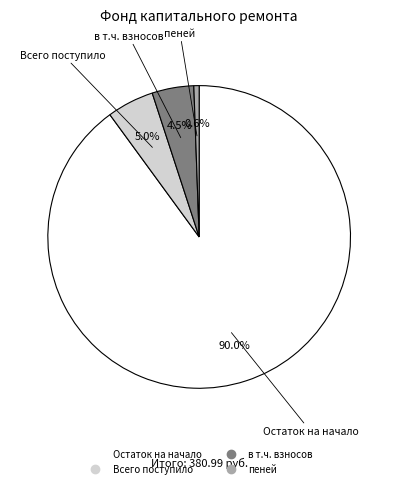

Is there any slice that represents more than half of the pie?

Yes